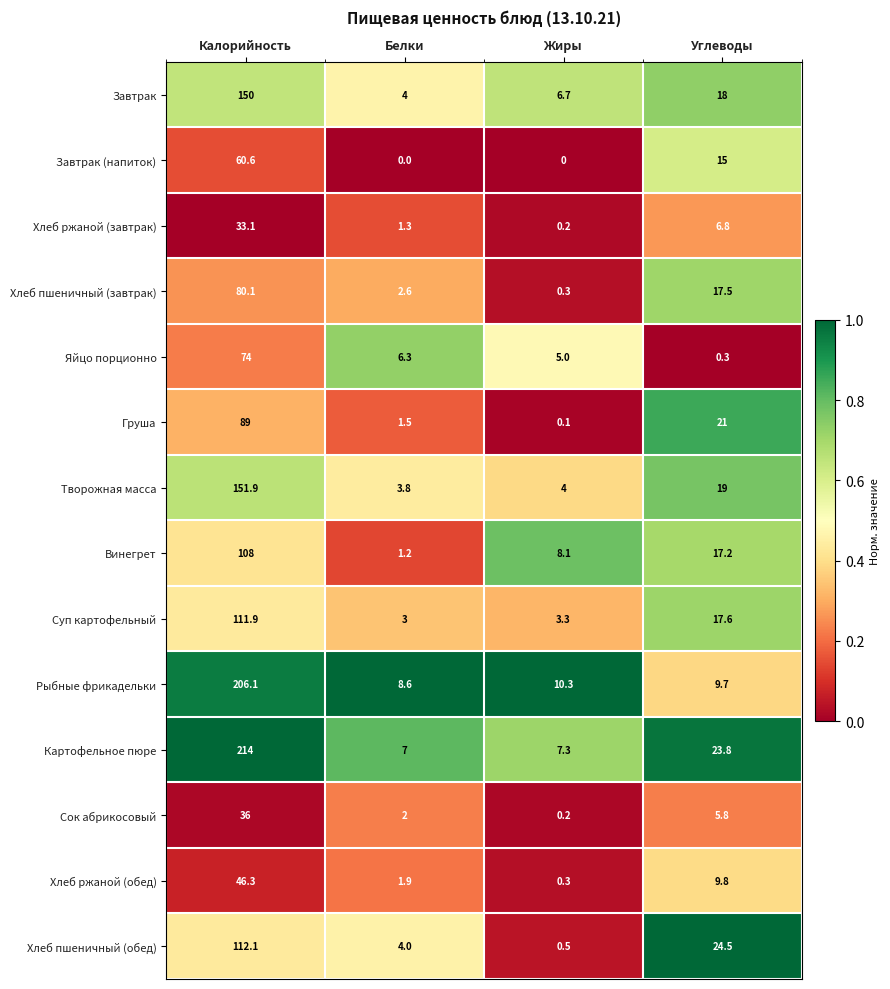

What is the total value across all series at Углеводы?

206.0